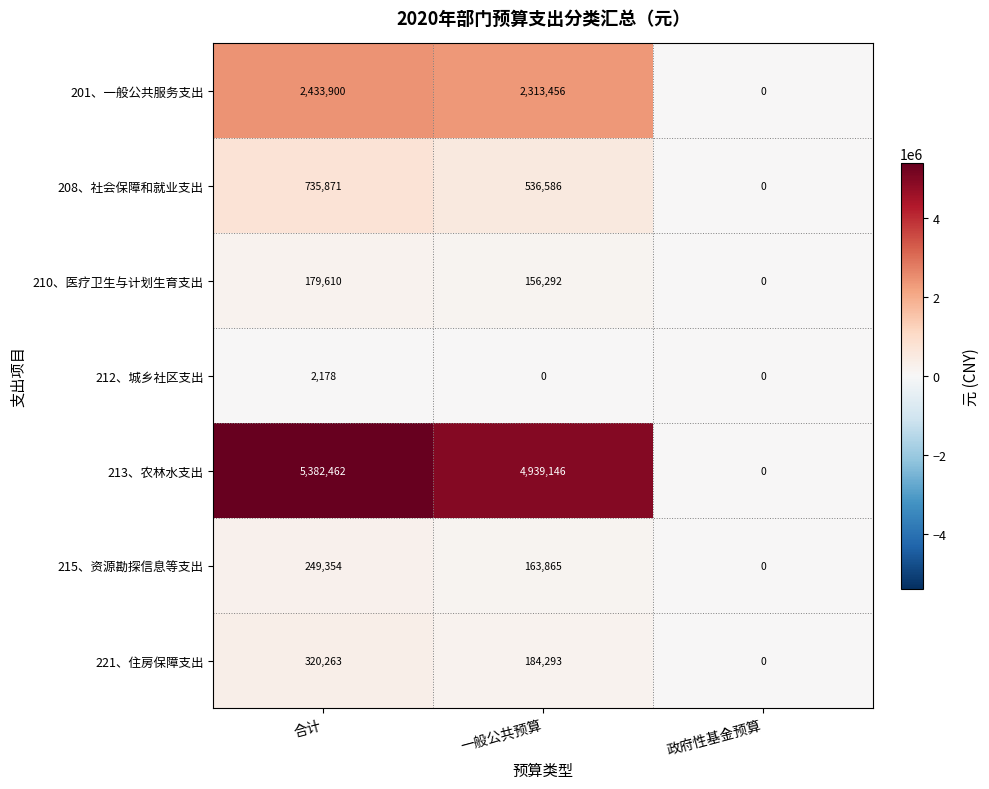

At which label does 213、农林水支出 first exceed 4939146?

合计